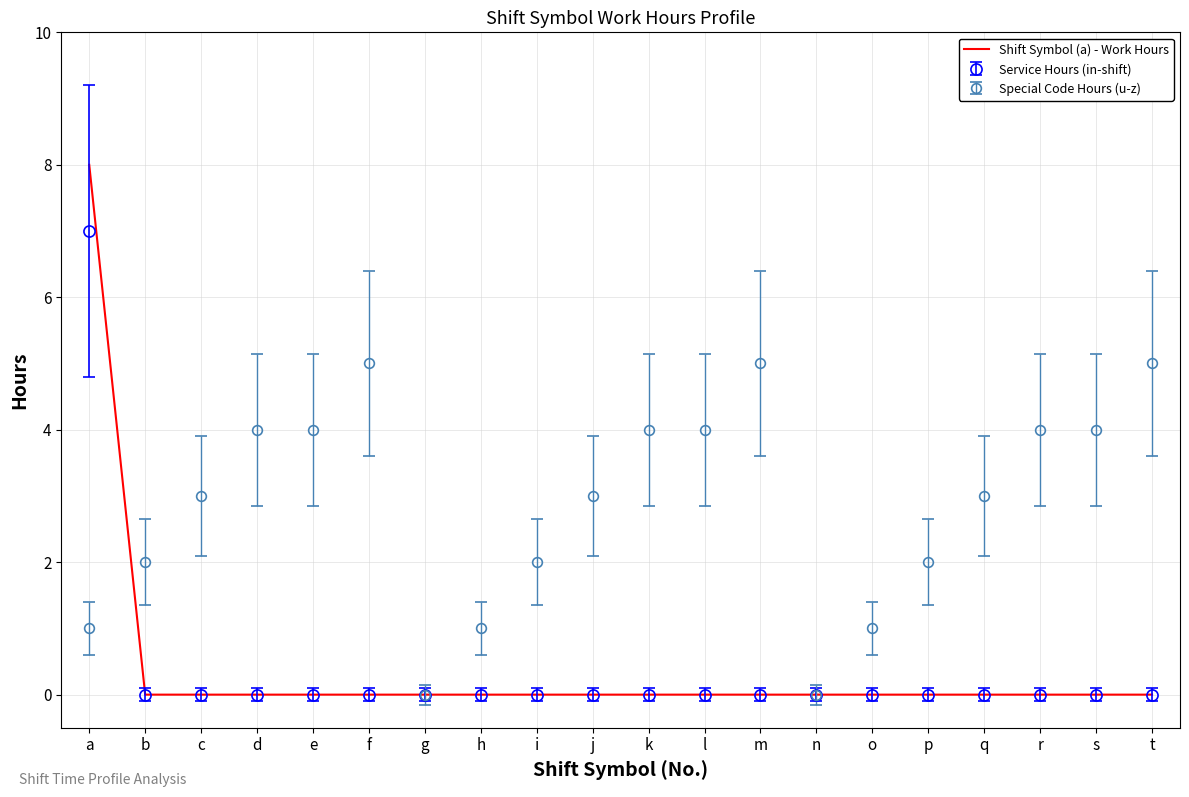

The value of Shift Symbol (a) - Work Hours at e is 3. True or false?

False